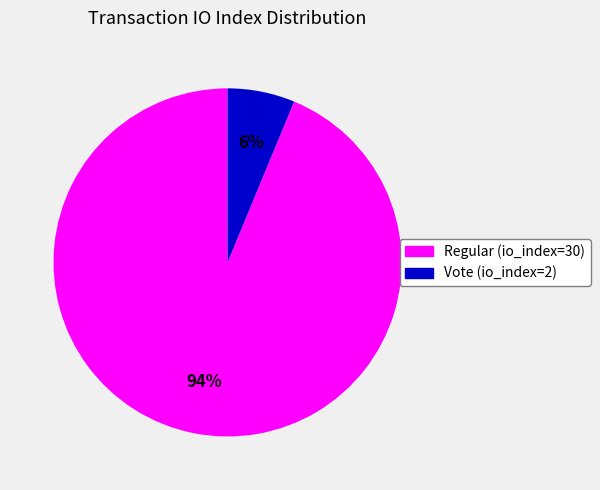

To the nearest percent, what is the combined percentage of Regular (io_index=30) and Vote (io_index=2)?

100%